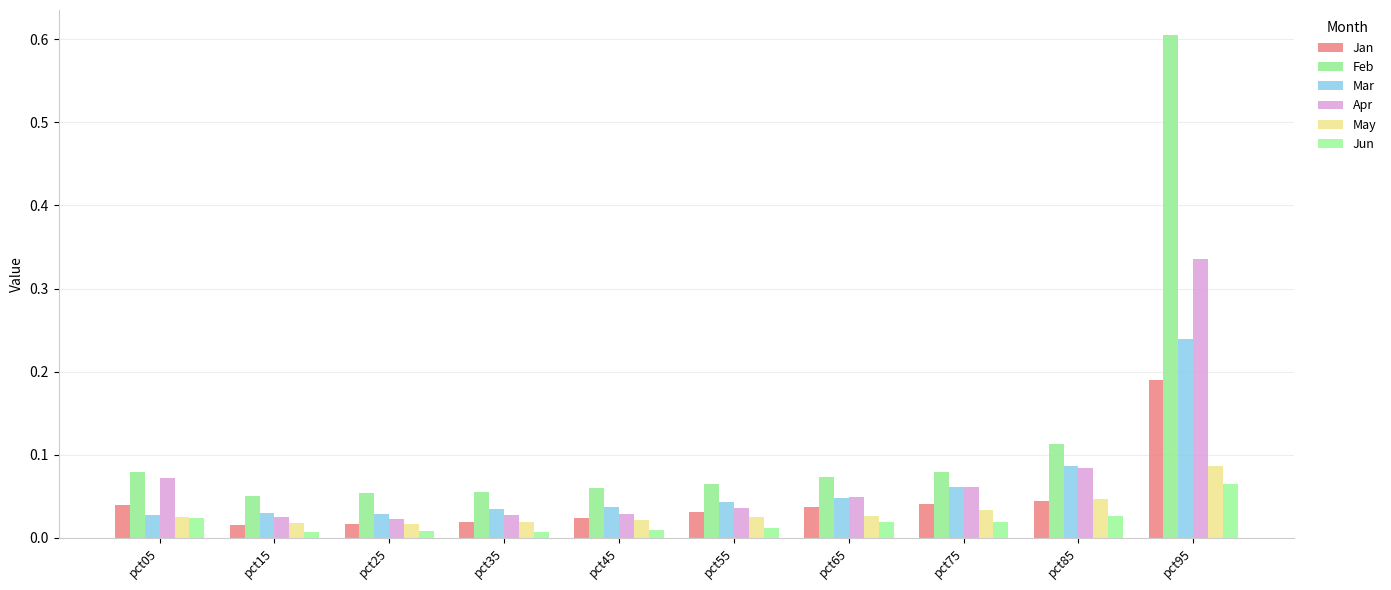

Does the chart contain stacked bars?

No